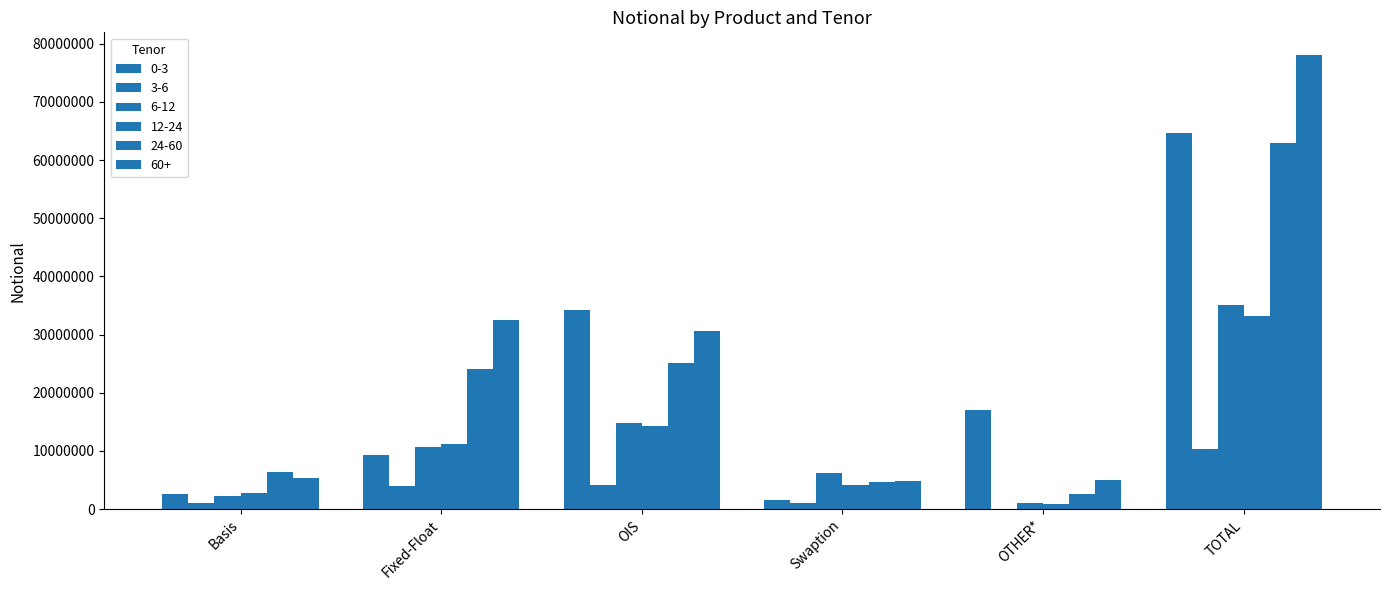

How many distinct data groups are displayed?

6